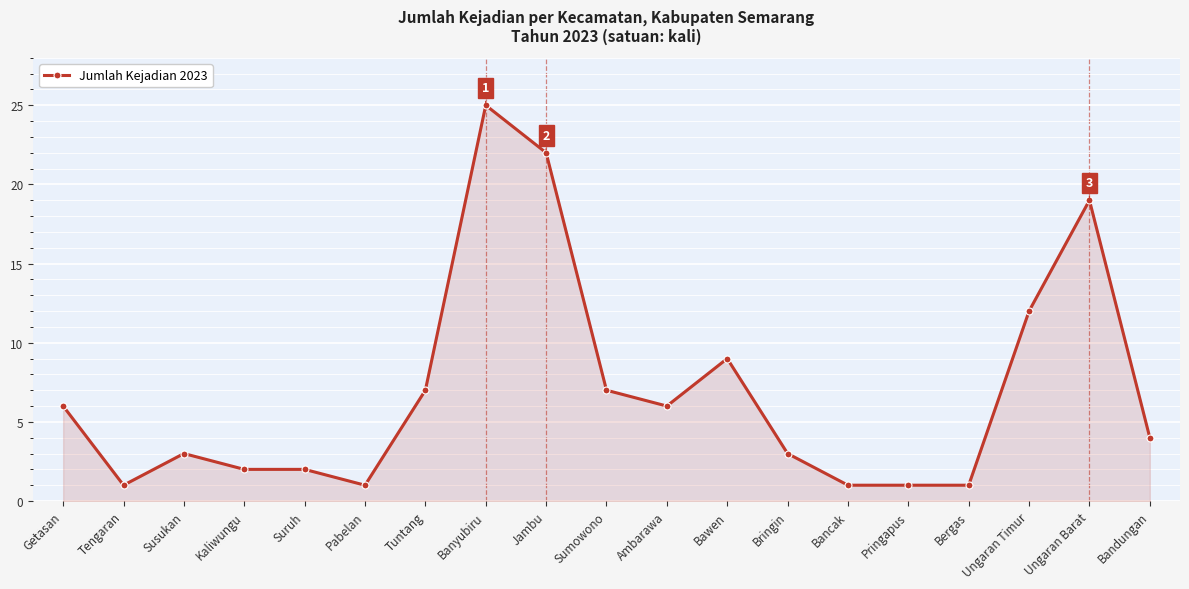

Is it true that the value at Kaliwungu is 3?

False